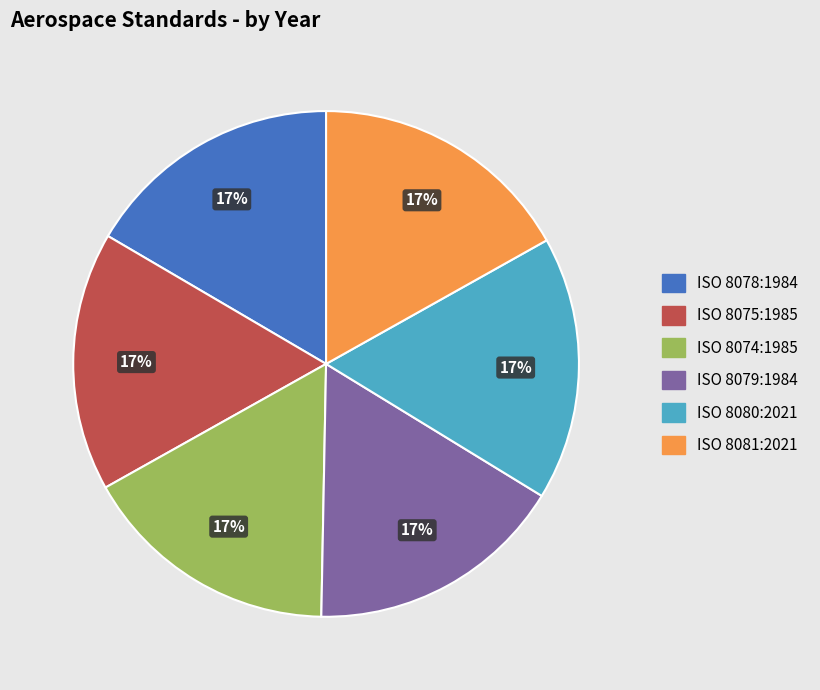

Count the number of slices in the pie.

6